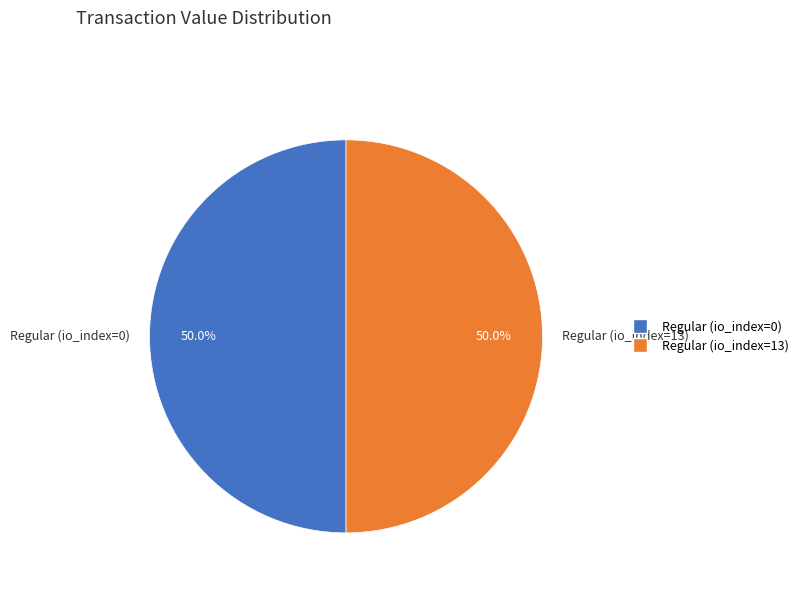

To the nearest percent, what is the difference between the largest and smallest slice percentages?

0%